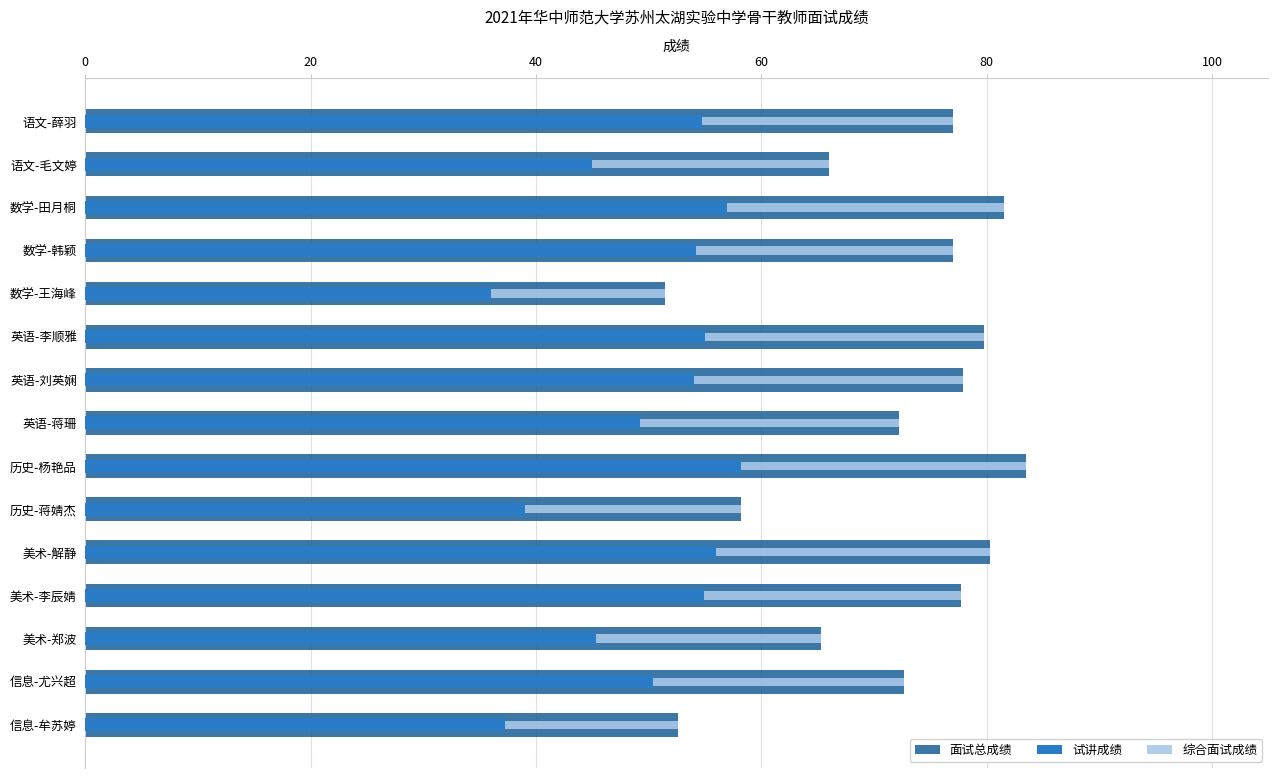

The 综合面试成绩 series shows 43.4 at 数学-田月桐. True or false?

False